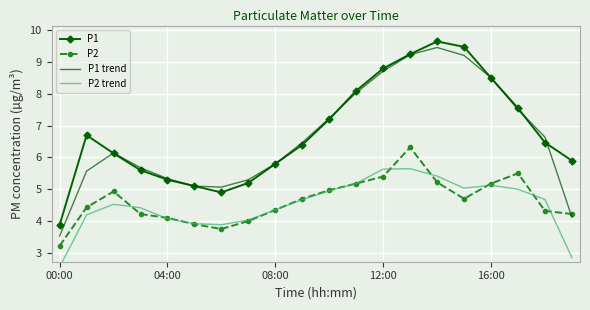

What is the sum of the P2 values at 17 and 18?

9.8